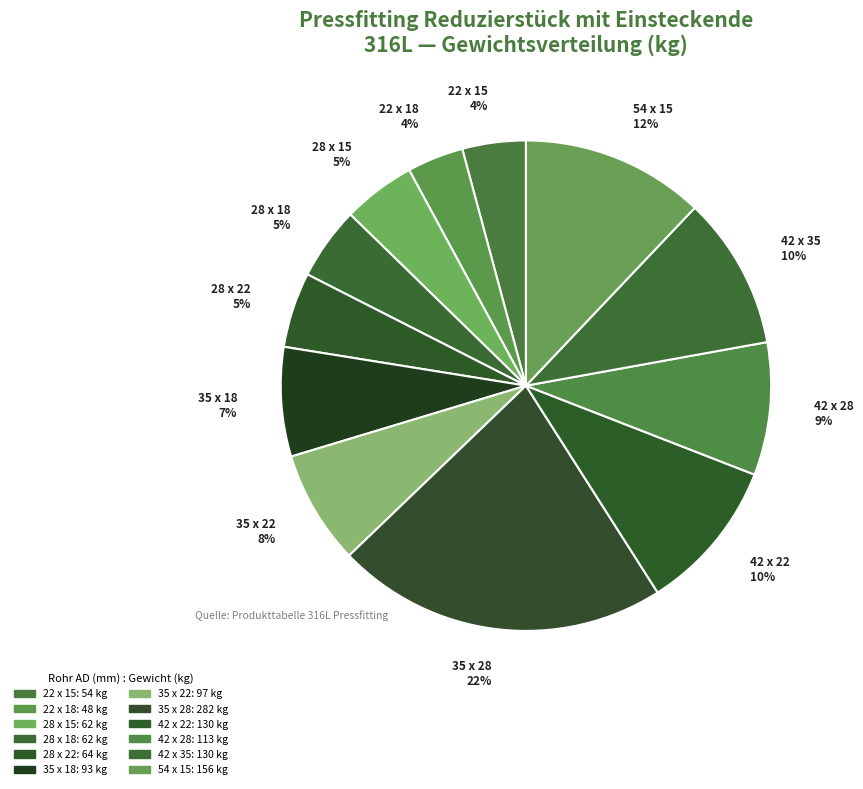

Does 42 x 35 represent more than half of the total?

No